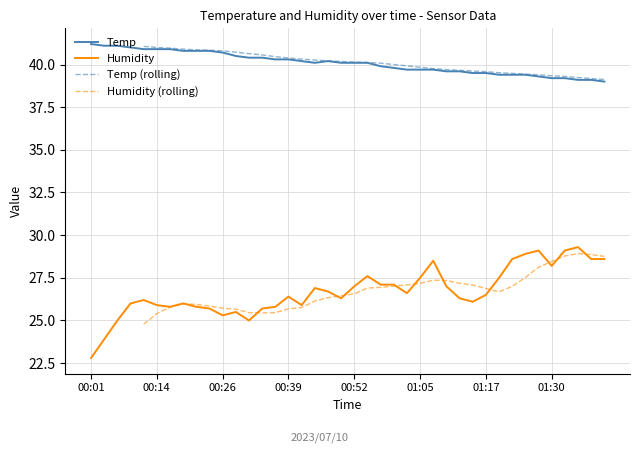

The value of Humidity at 00:26 is 34.1. True or false?

False